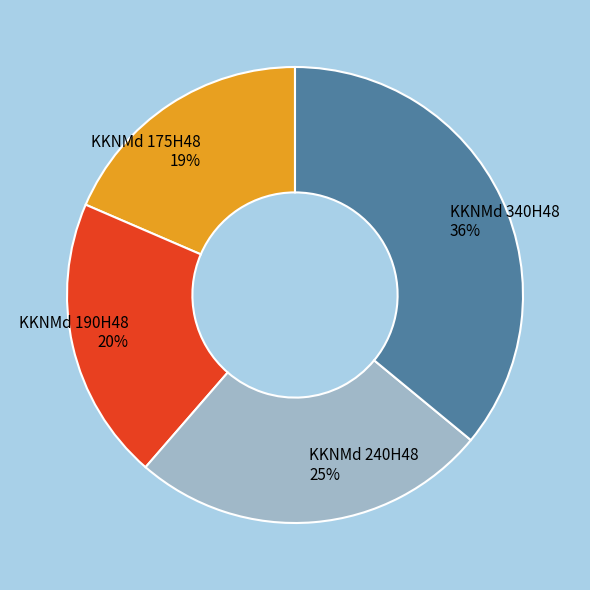

Is the sum of KKNMd 240H48 and KKNMd 340H48 greater than half?

Yes